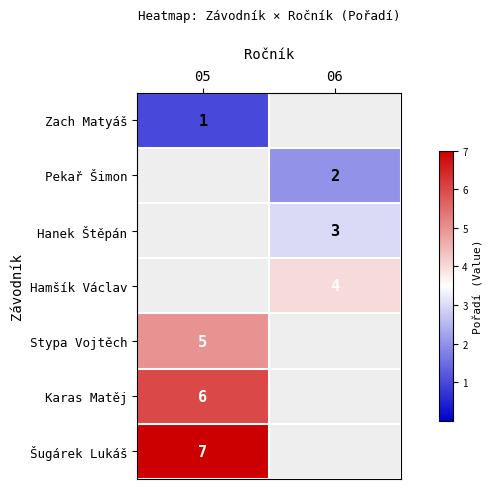

The Karas Matěj series shows 6 at 05. True or false?

True